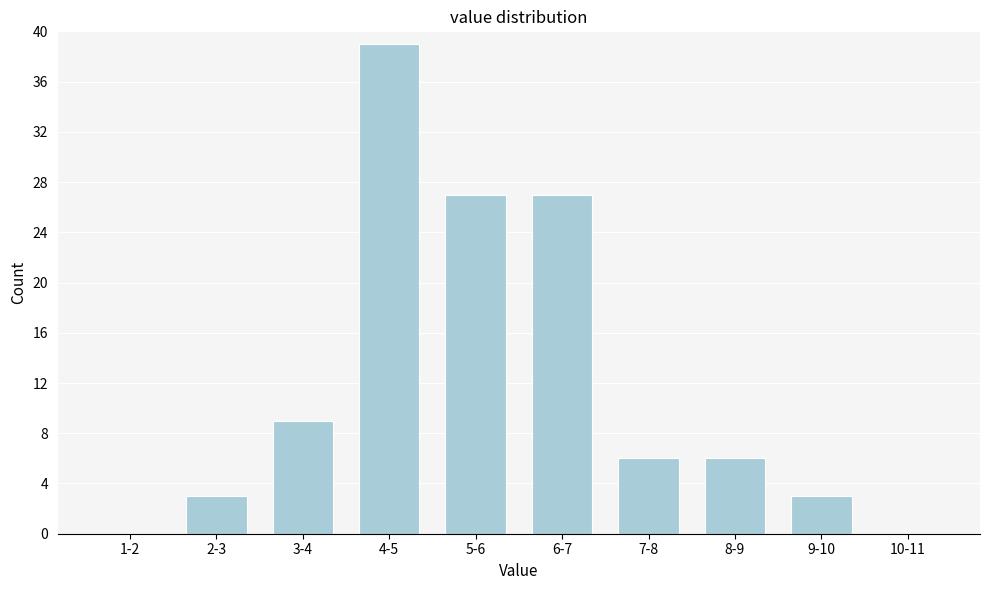

Reading left to right, extract all data points from this chart.

1-2=0	2-3=3	3-4=9	4-5=39	5-6=27	6-7=27	7-8=6	8-9=6	9-10=3	10-11=0